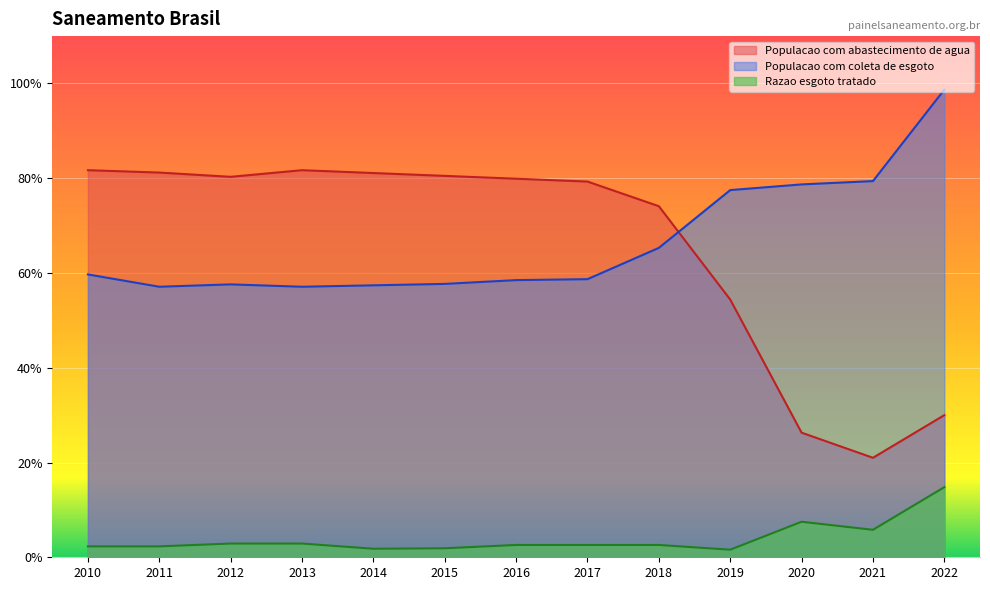

Which series has the widest spread of values?

Populacao com abastecimento de agua